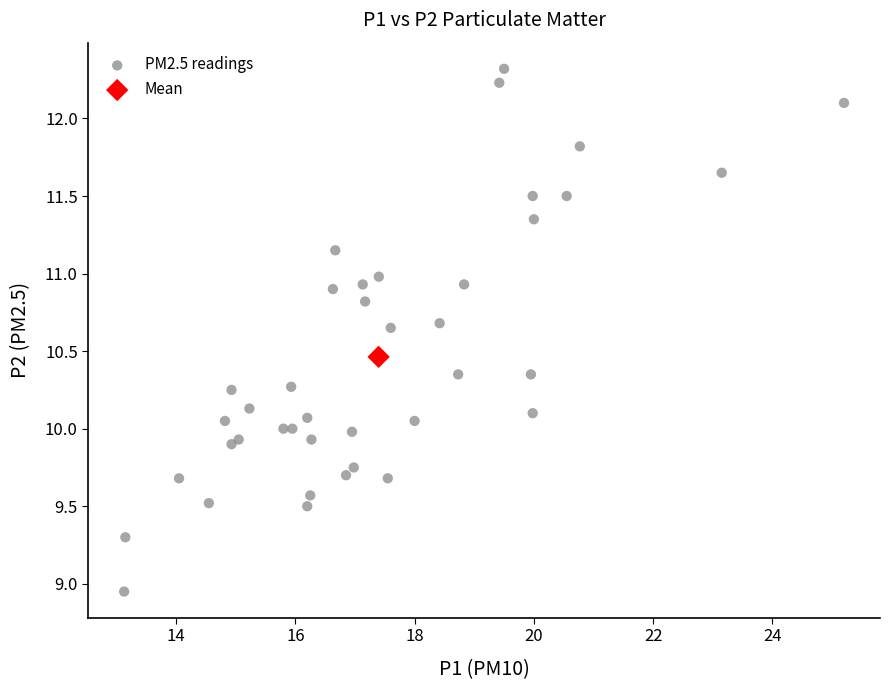

What are all the series names shown in the legend?

PM2.5 readings, Mean